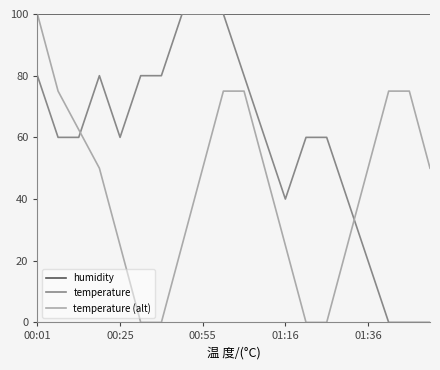

Rank the series by their average value, from lowest to highest.

temperature (alt), temperature, humidity